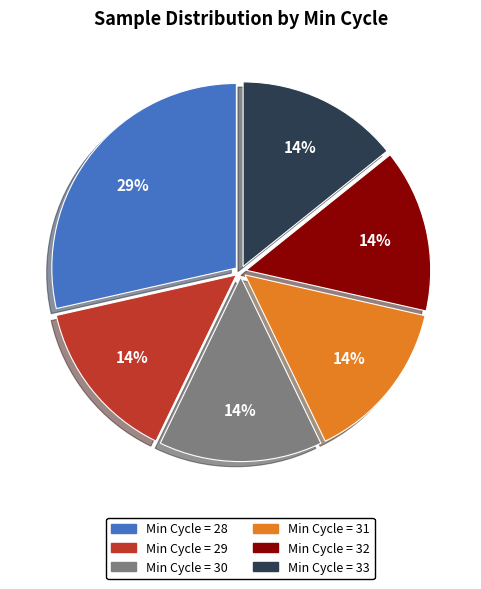

Does any single category account for the majority?

No